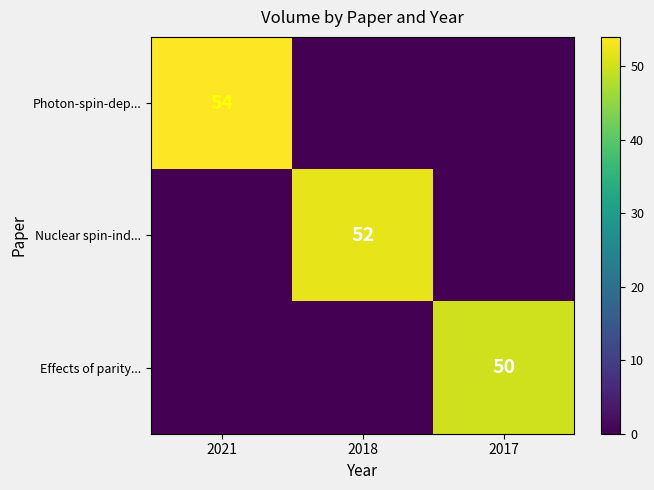

True or false: Effects of parity... has a value of 50 at 2017.

True